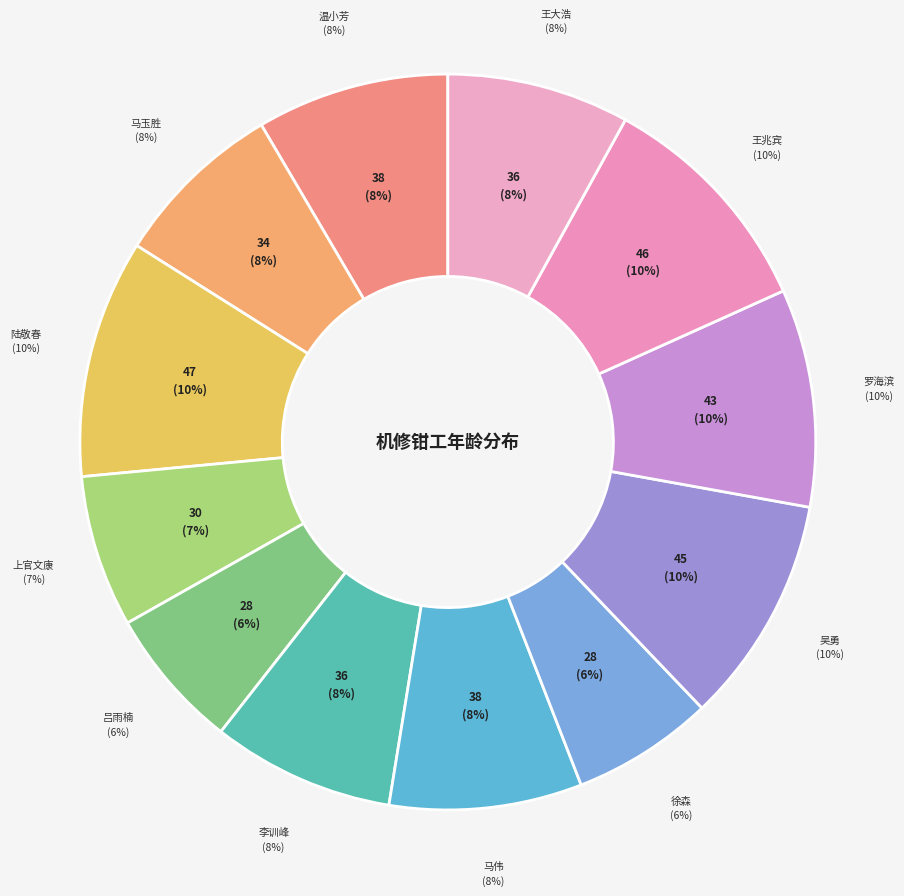

Is it true that 吕雨楠 is 6% of the pie?

True